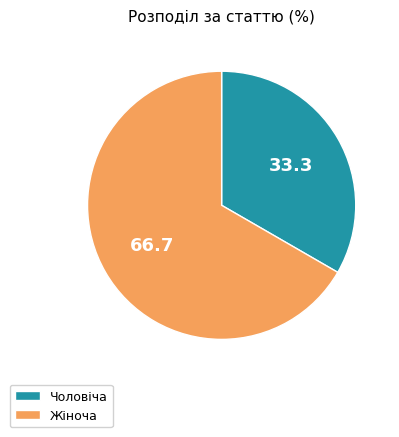

Rank the categories by value from lowest to highest.

Чоловіча, Жіноча